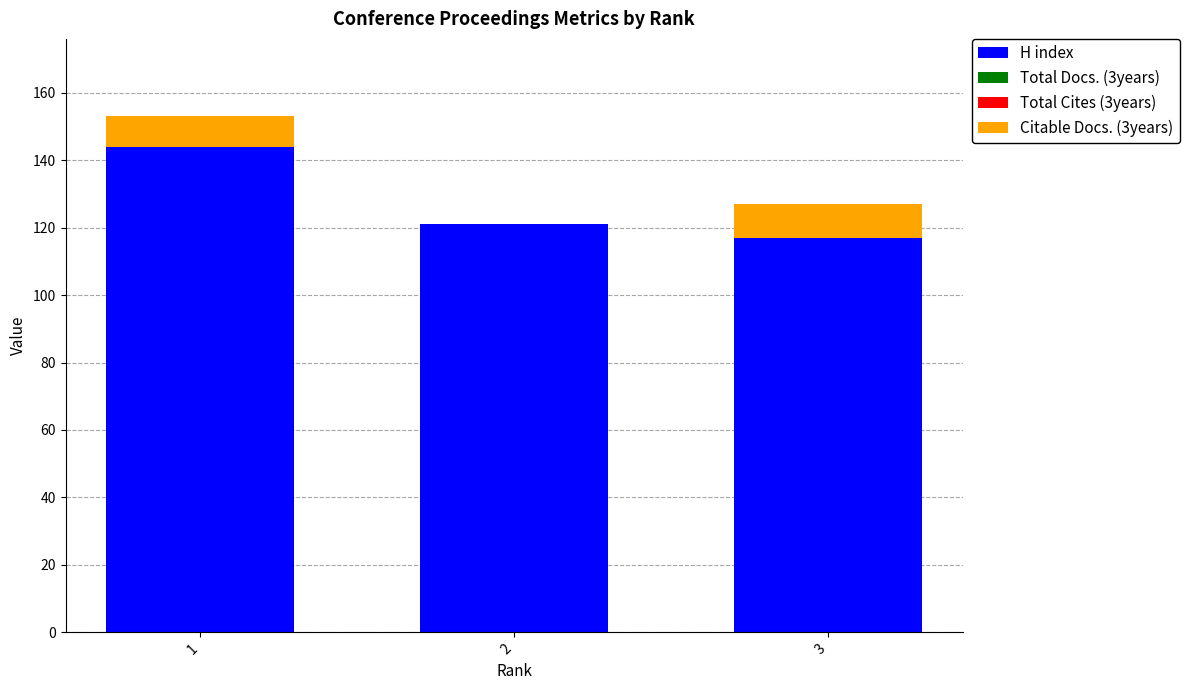

Count the number of data series in this chart.

2